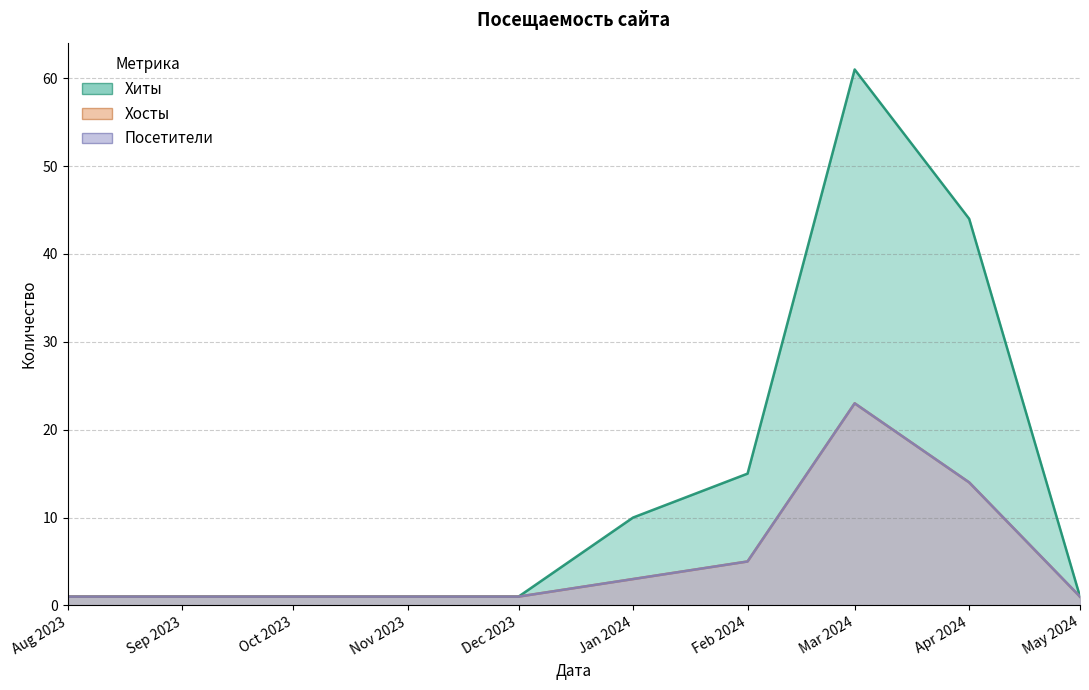

What is the label of the 5th point from the left?

Dec 2023